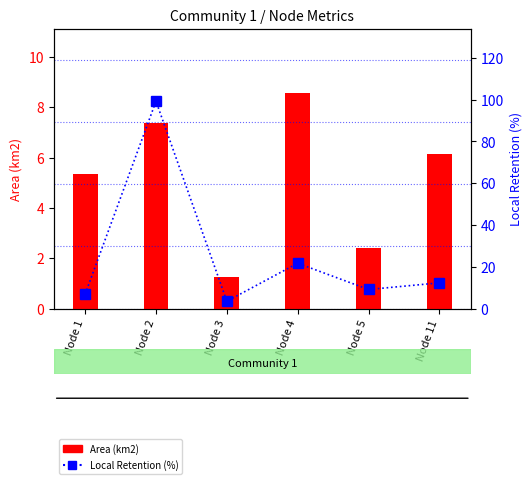

What are all the series names shown in the legend?

Area (km2), Local Retention (%)